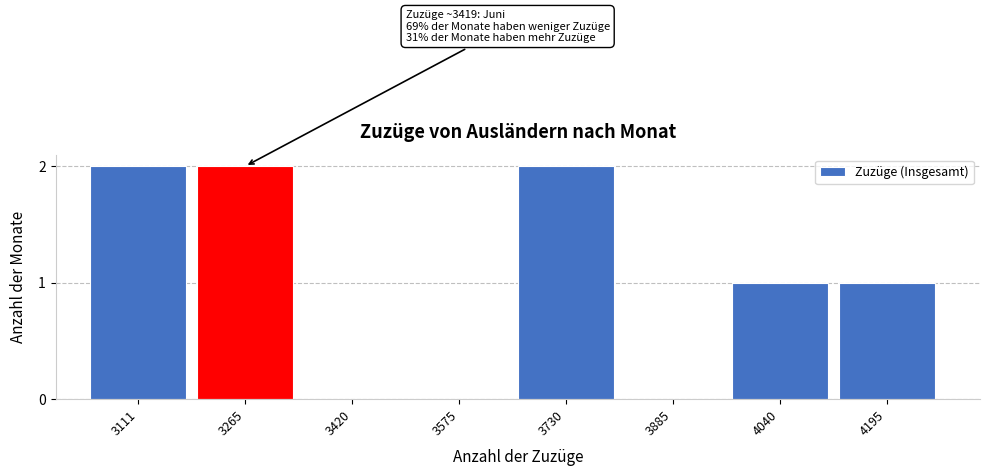

Reading left to right, extract all data points from this chart.

3111=2	3265=2	3420=0	3575=0	3730=2	3885=0	4040=1	4195=1